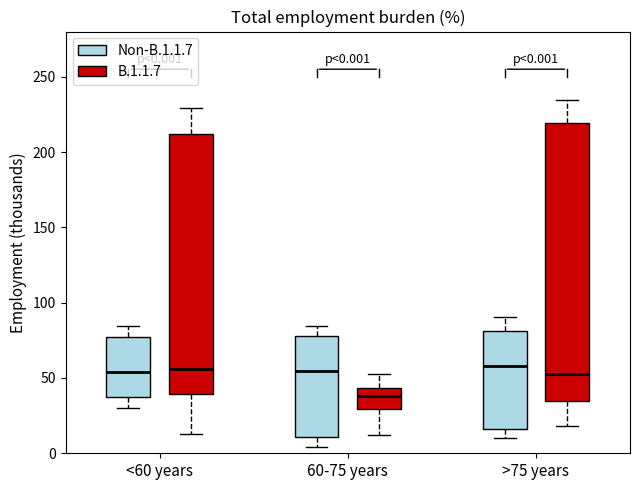

Which box has the lowest median line?

60-75 years (B.1.1.7)